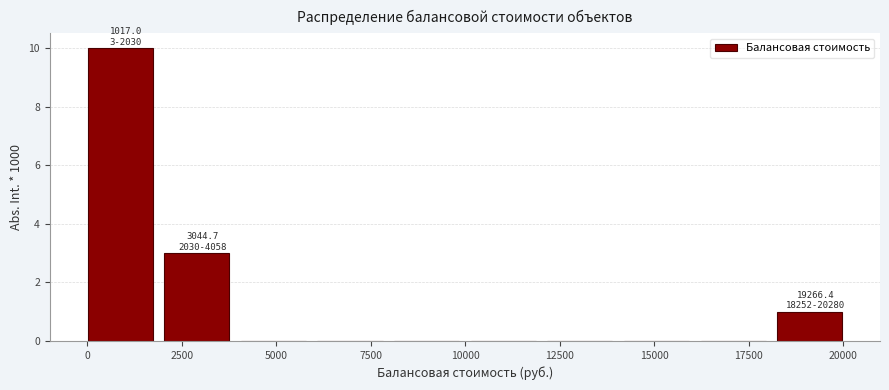

Over which range of the x-axis is the bar tallest?

0 to 2000